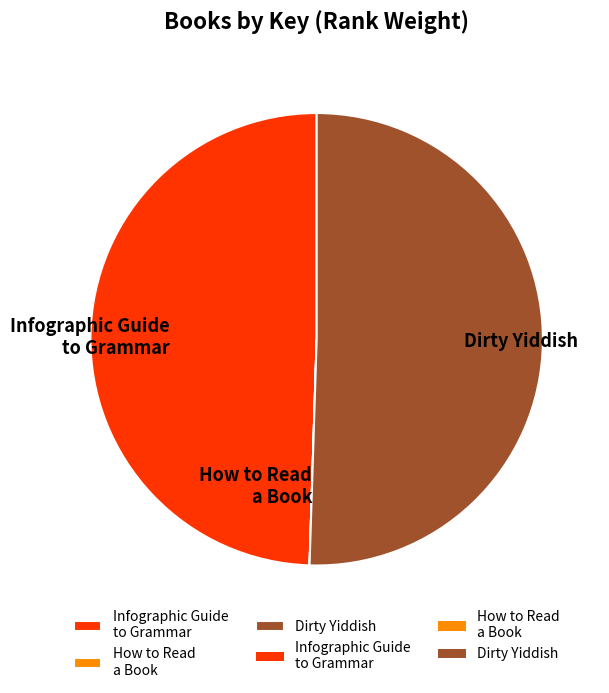

True or false: Dirty Yiddish accounts for 51% of the total.

True